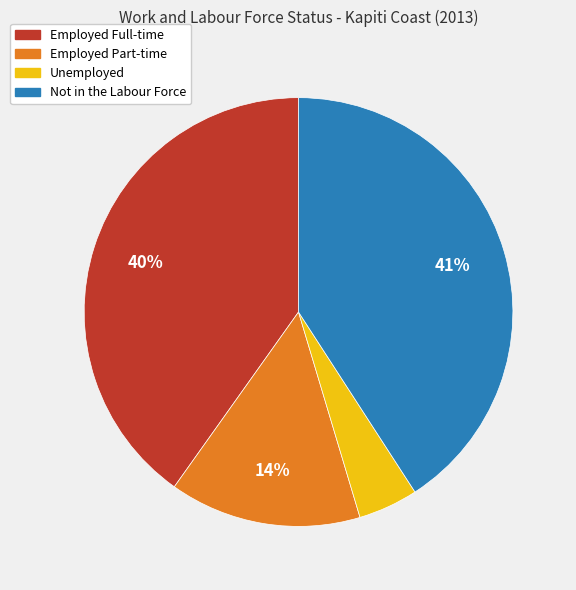

Which slice is the smallest?

Unemployed